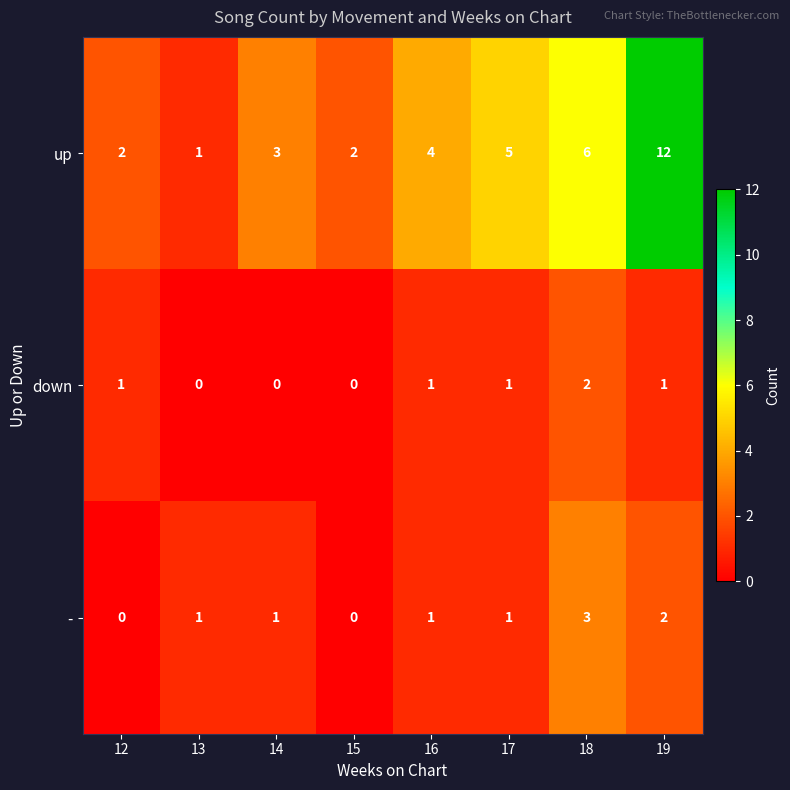

What is the total value across all series at 16?

6